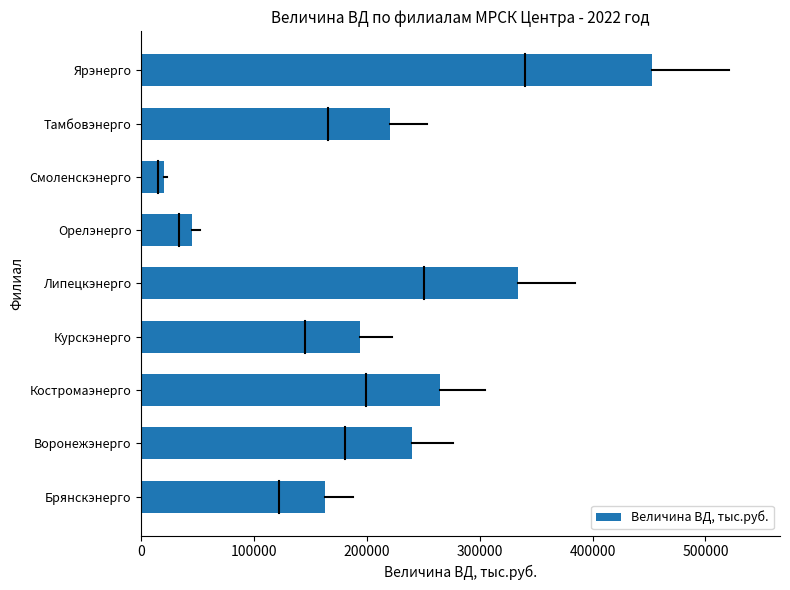

Reading bottom to top, list all the values displayed in this chart.

162811.8	240340.0	265040.4	193564.5	334269.0	45141.1	19970.3	220218.4	452858.7